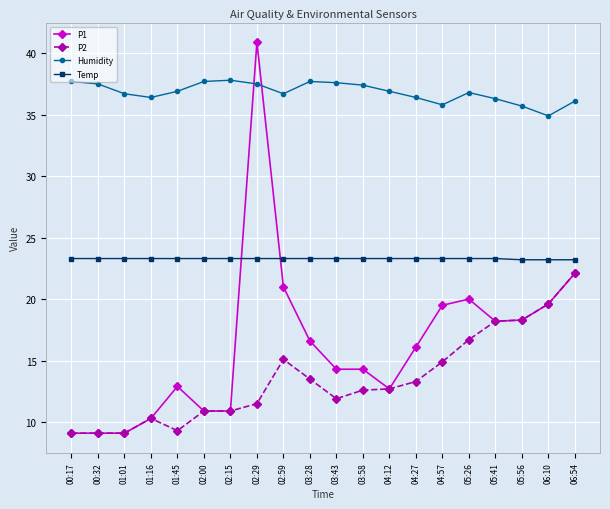

What is the maximum value shown in the chart?

40.9